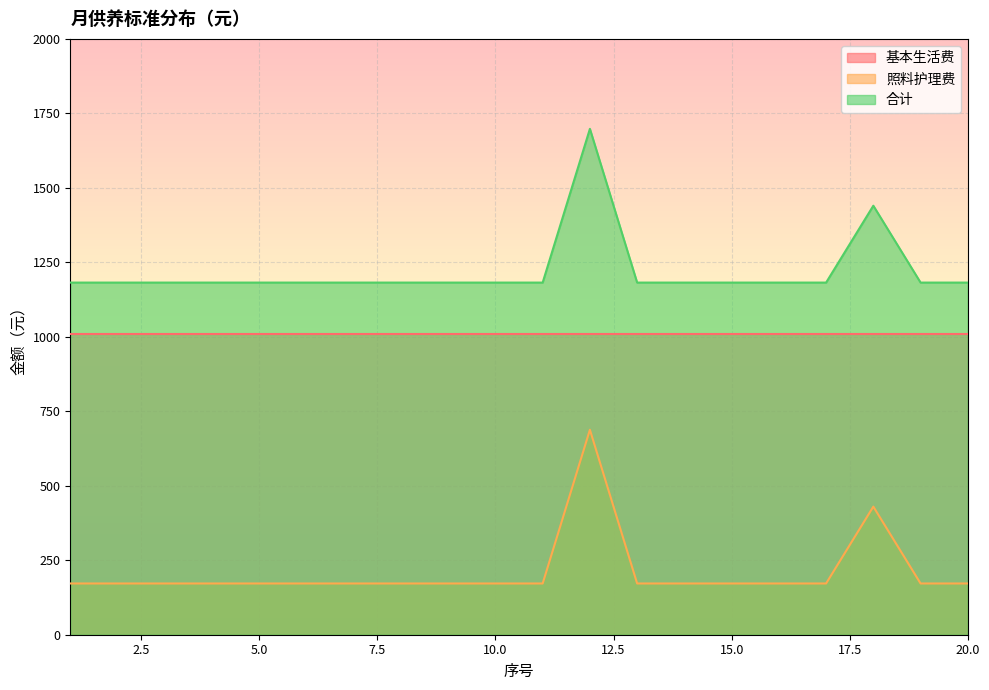

Is it true that 照料护理费 equals 688 at 12?

True